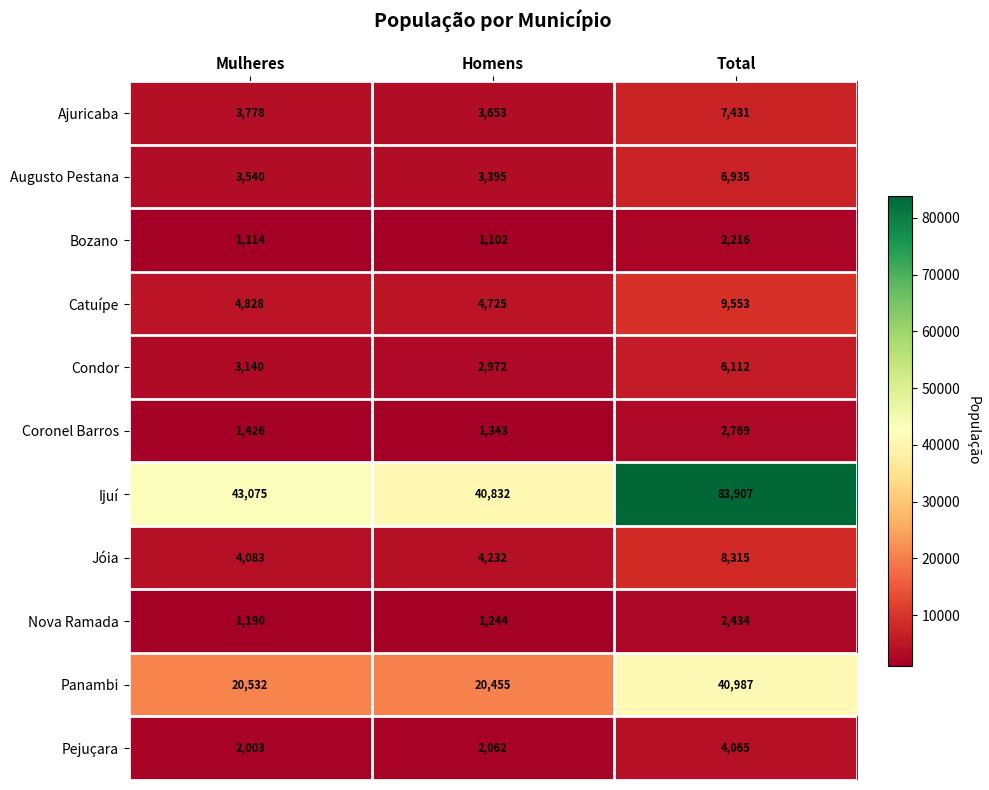

At which category does the chart reach its minimum across all series?

Homens